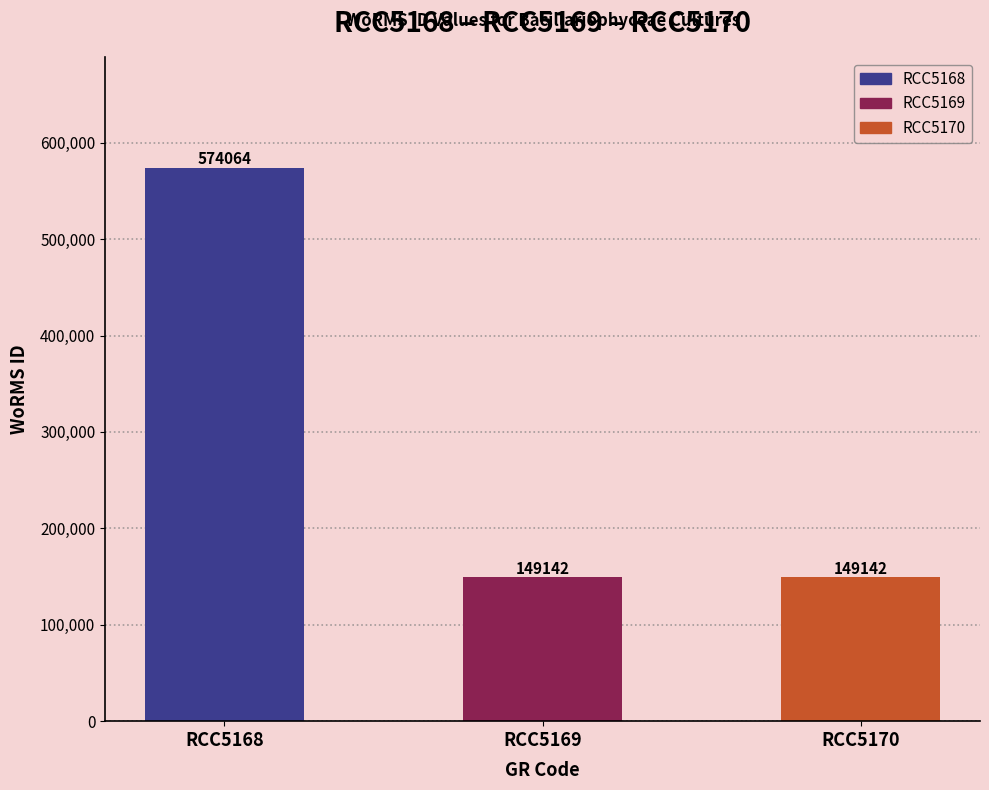

How many bars are there in total?

3